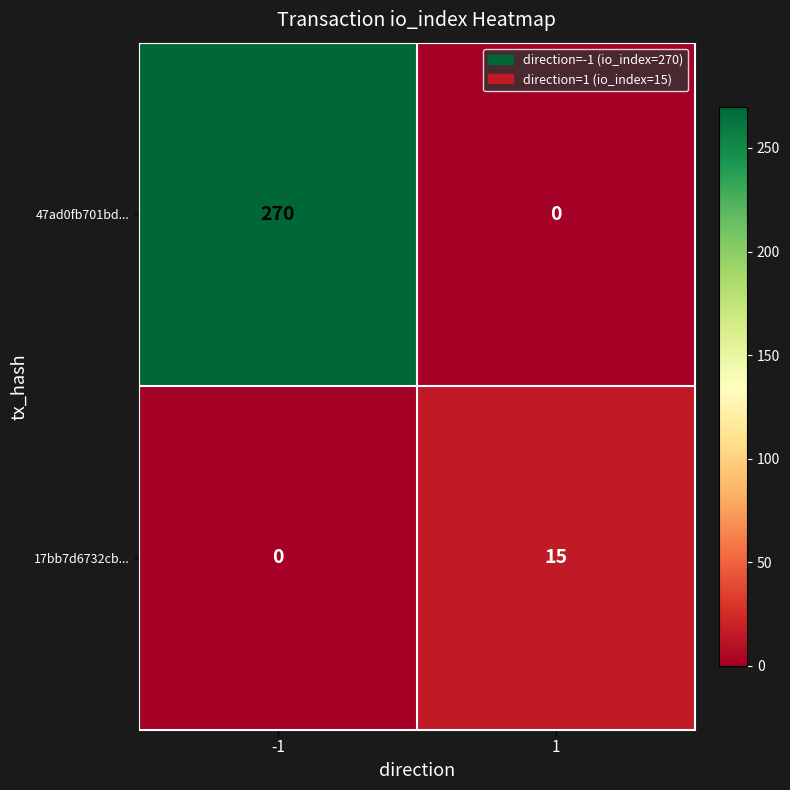

Rank the series by their average value, from highest to lowest.

47ad0fb701bd..., 17bb7d6732cb...